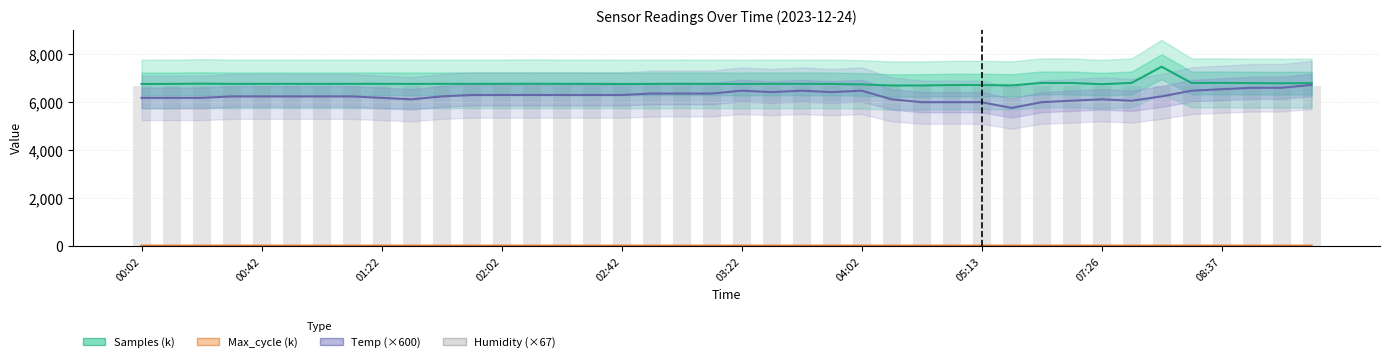

True or false: Max_cycle (k) has a value of 20.1 at 26.

True